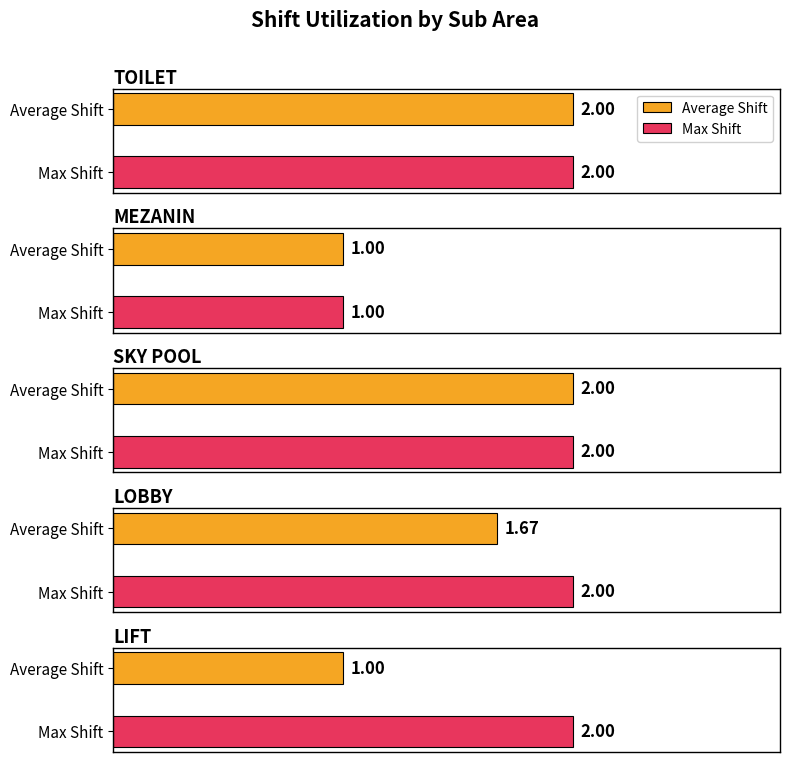

Does the chart contain stacked bars?

No